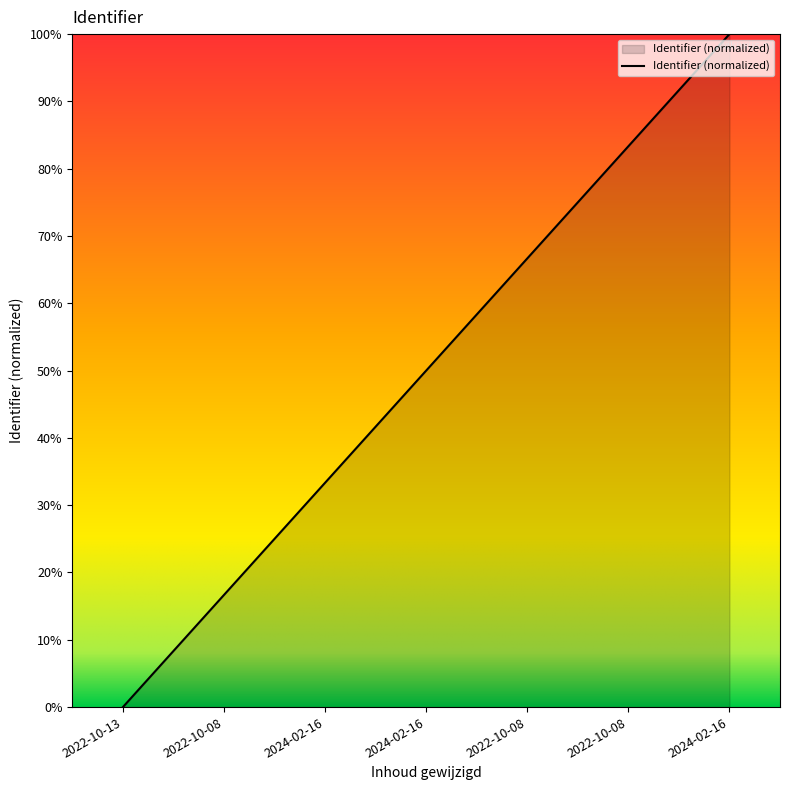

How many lines are shown in the chart?

1